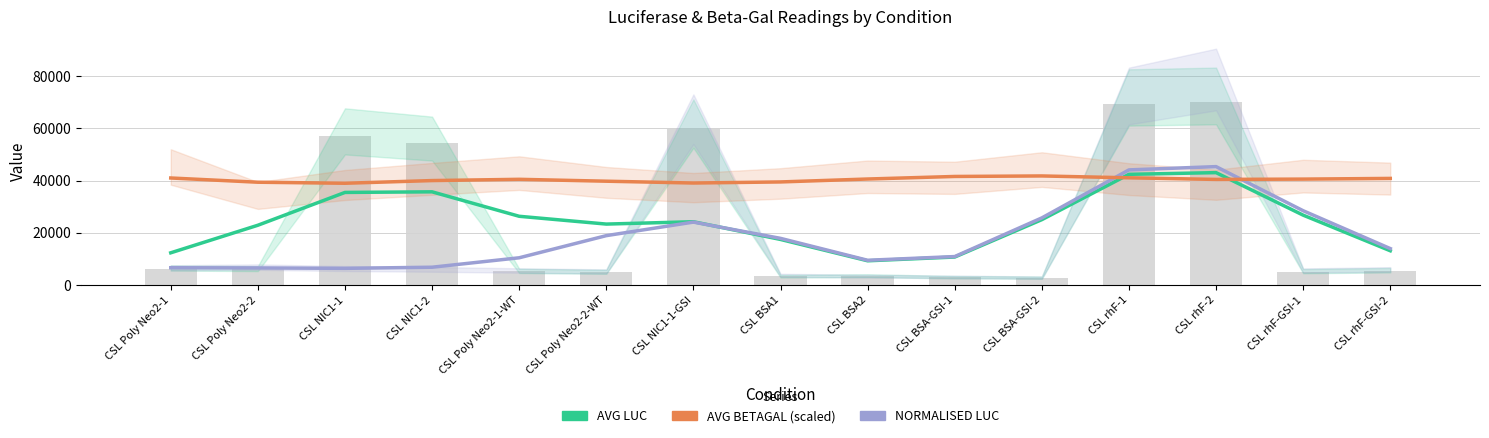

Rank the series by their maximum value, from highest to lowest.

NORMALISED LUC, AVG LUC, AVG BETAGAL (×100k)